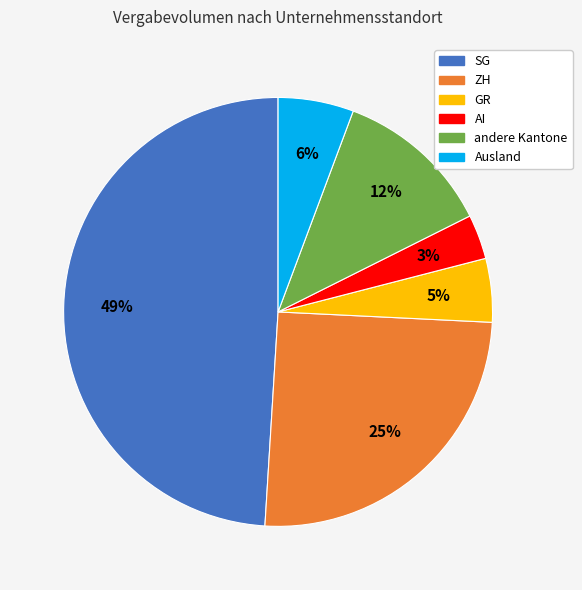

Do GR and ZH together represent more than half of the pie?

No